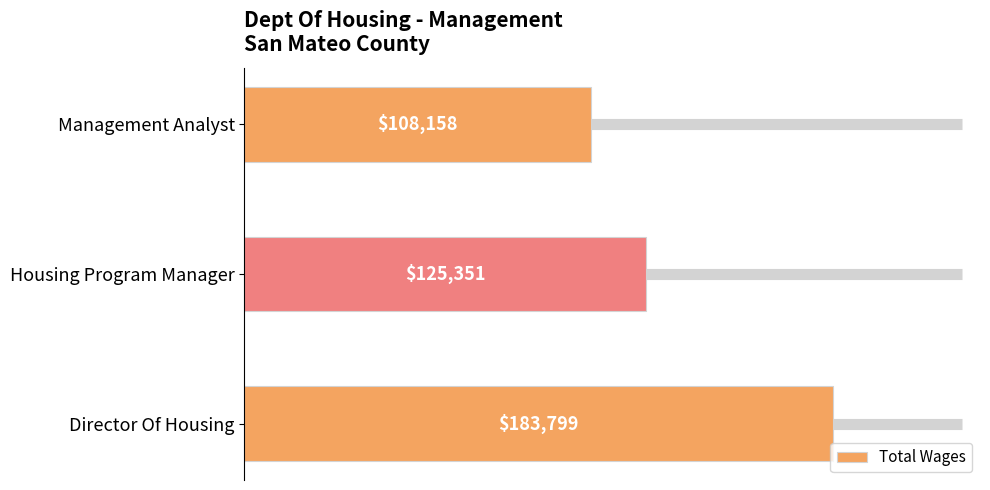

What value does the data have at Management Analyst?

108158